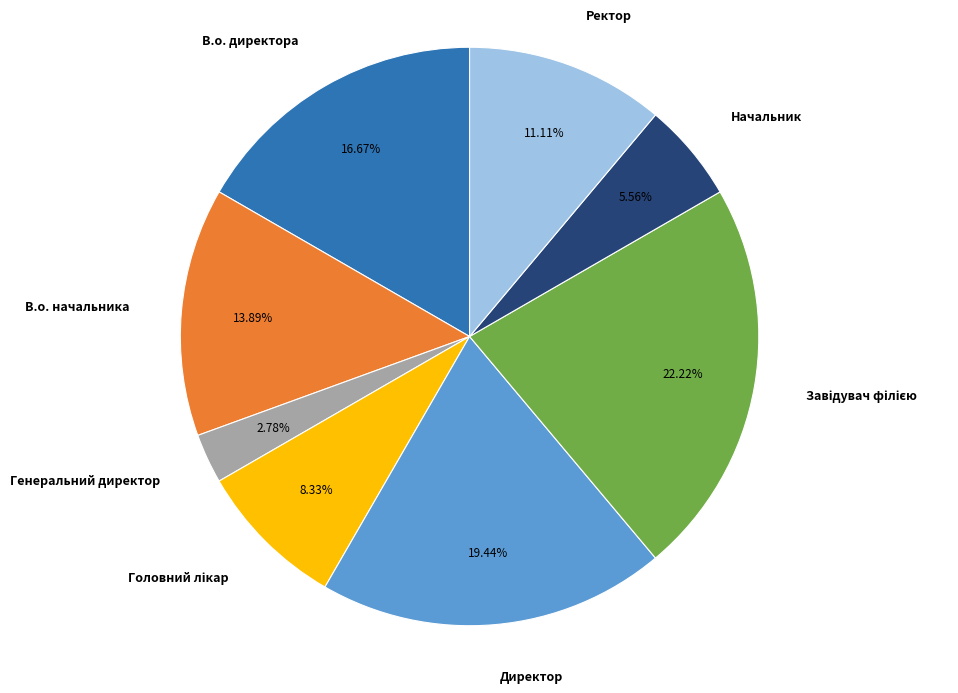

Which slice is the smallest?

Генеральний директор